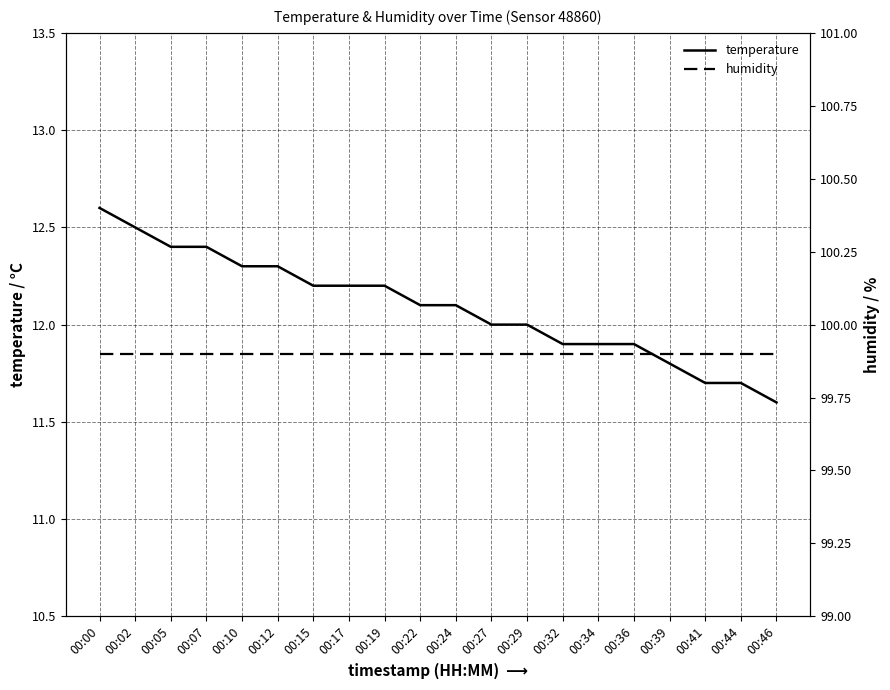

What is the total value across all series at 00:41?

111.6